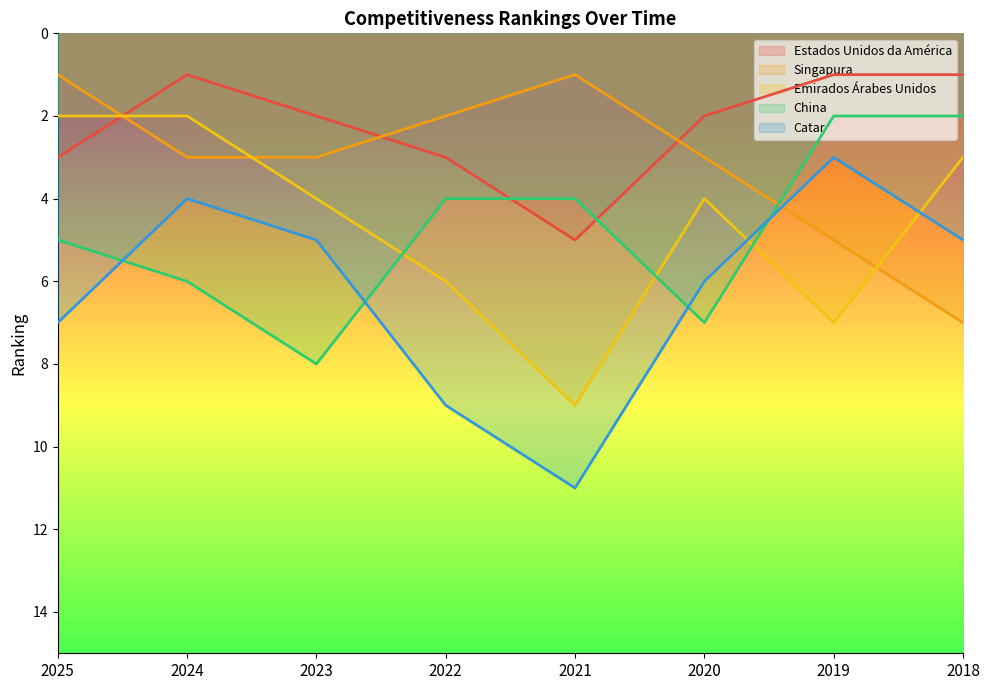

Which category has the lowest value in the Singapura series?

2025